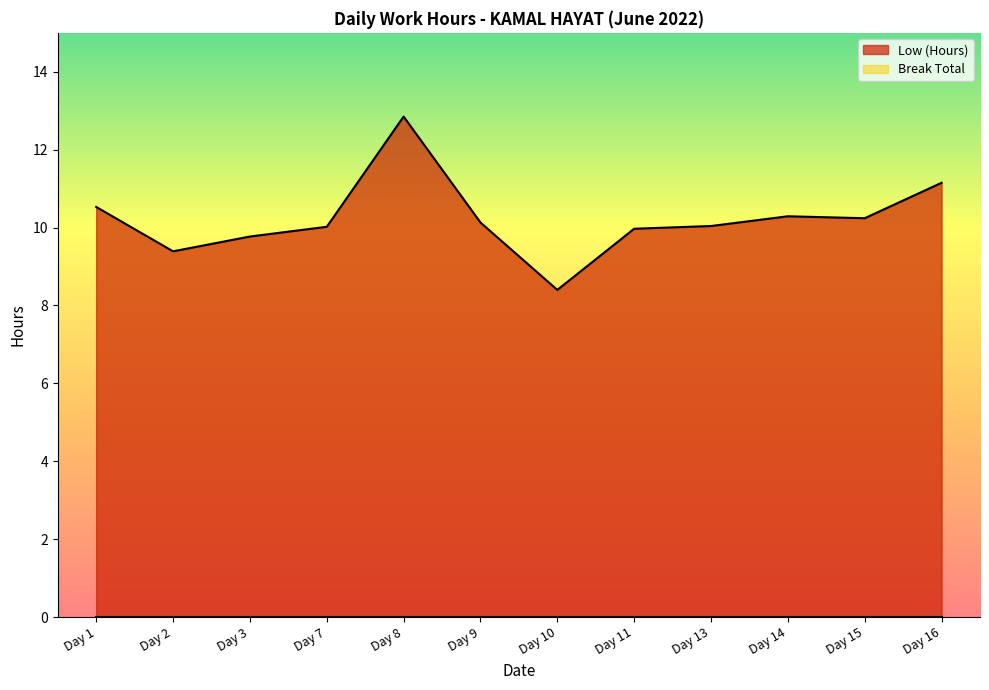

At which label does the data first exceed 10?

Day 1